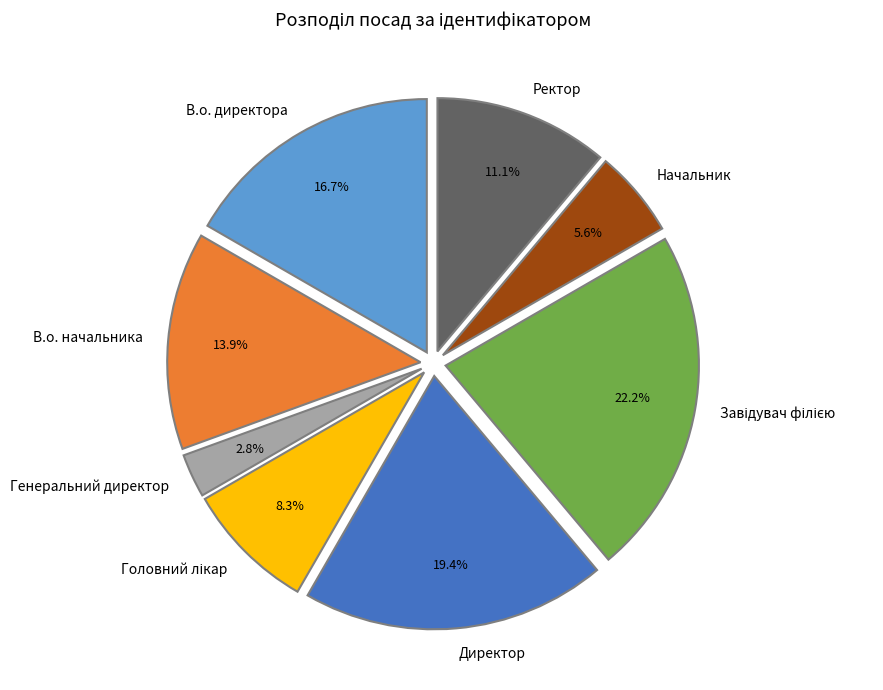

What percentage is the Ректор slice, to the nearest percent?

11%